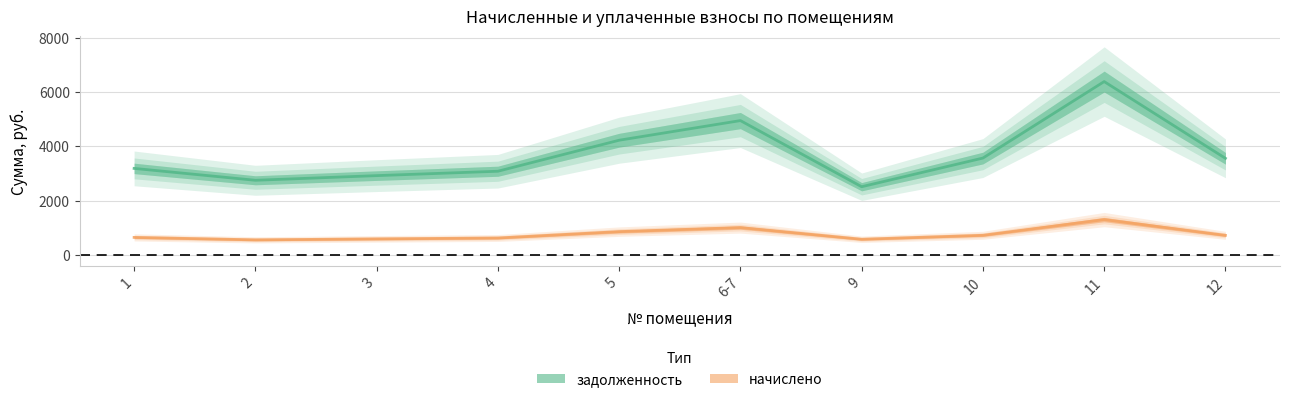

Does the chart display data point markers on the line(s)?

No